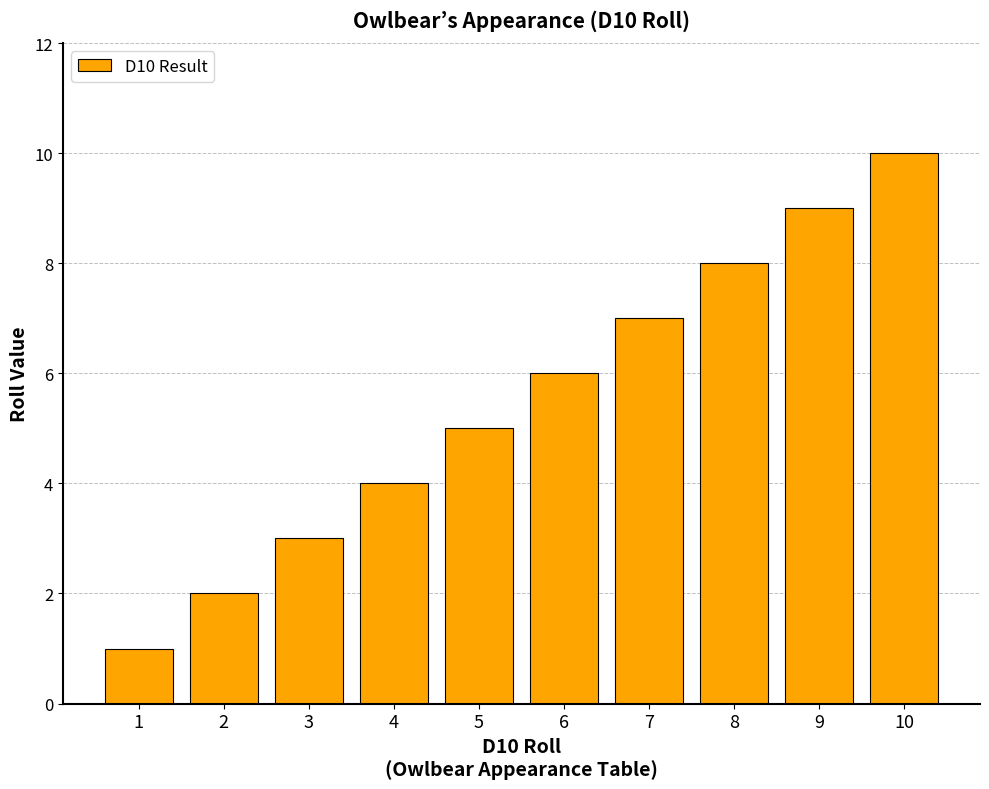

What is the change in value from 5 to 8?

+3